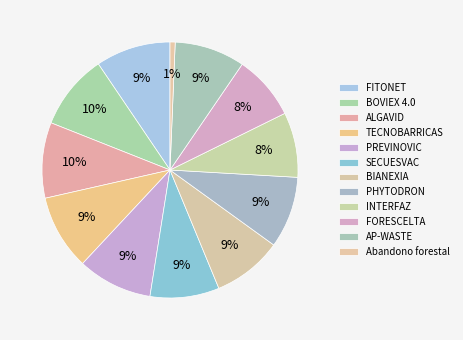

How many slices are in this pie chart?

12